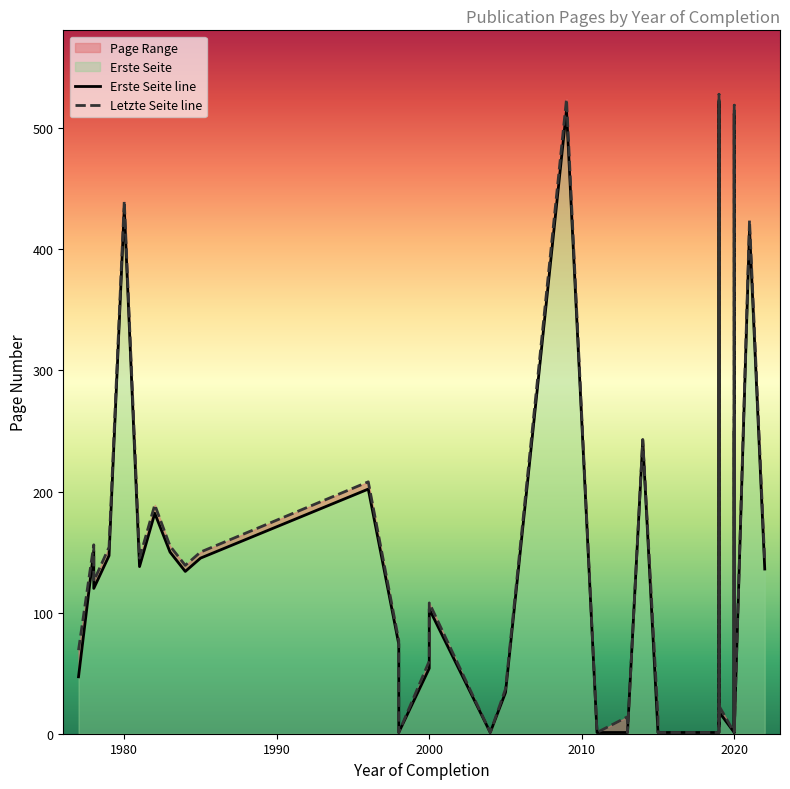

What is the average value of the Erste Seite line series?

120